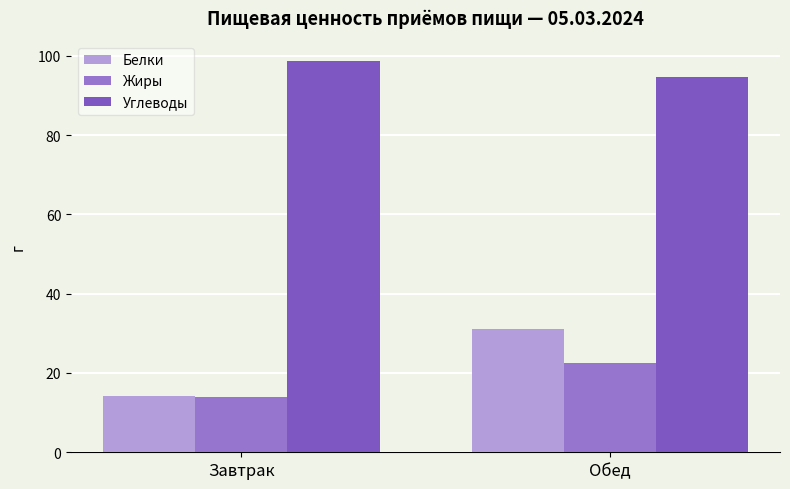

Count the Углеводы values in the range 94 to 98.

1